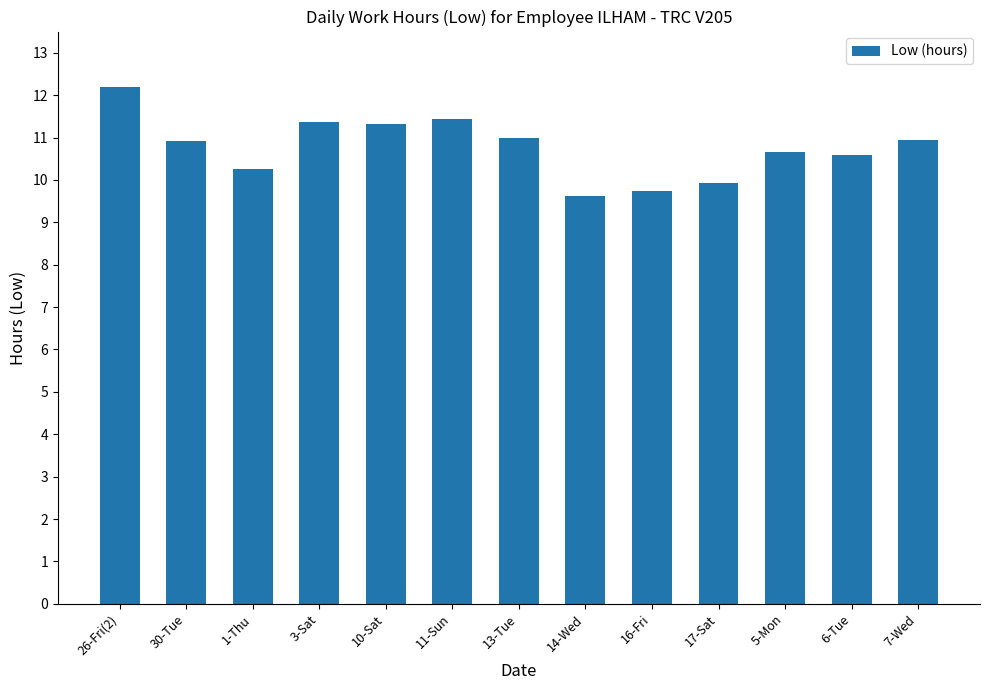

What is the change in value from 3-Sat to 7-Wed?

-0.4